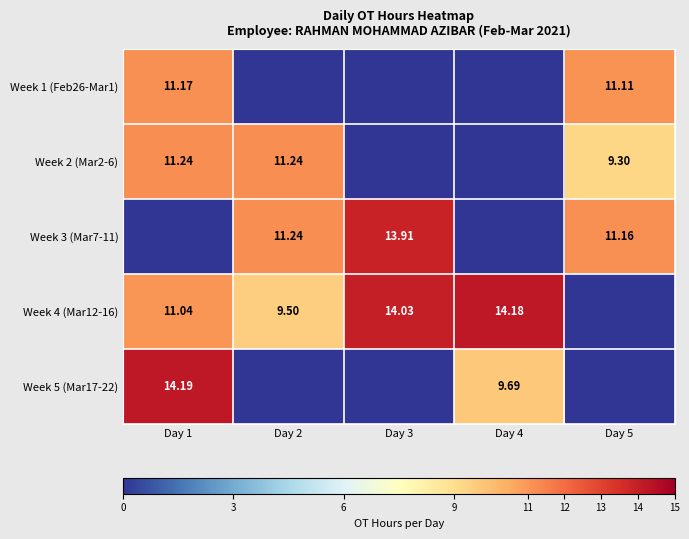

Between Day 3 and Day 5, which series saw the biggest shift?

Week 4 (Mar12-16)